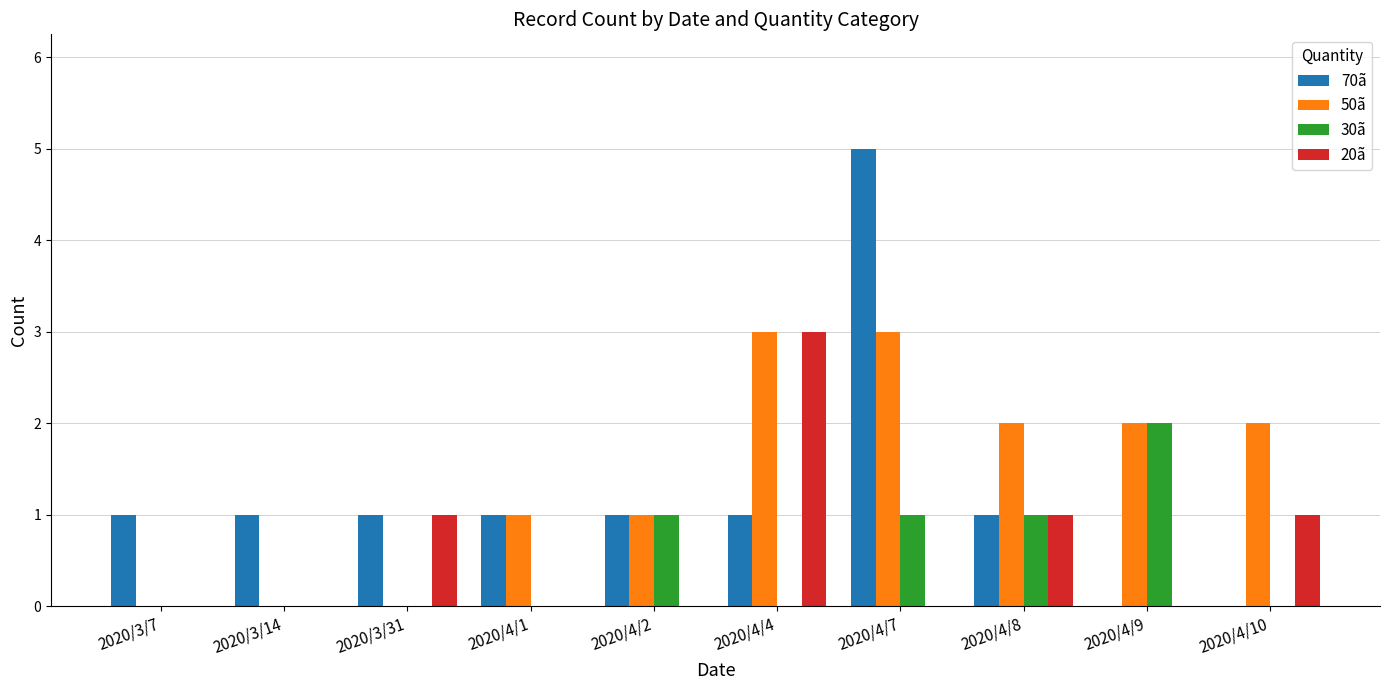

How many series are shown in this chart?

4